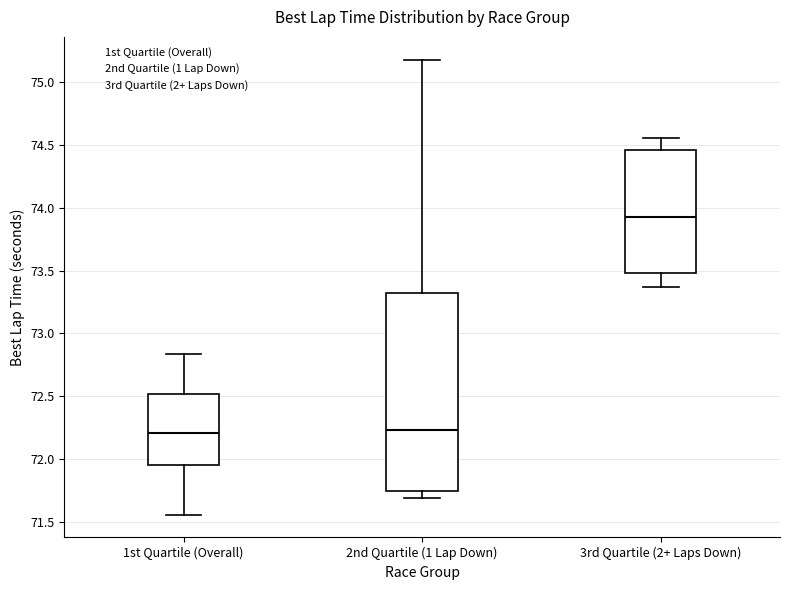

Reading left to right, transcribe this box plot: for each box, give where its median line is, the range the box spans, and where its two whiskers end, as read against the y-axis. The values are not printed on the chart, so give them approximately, as read against the axis.

1st Quartile (Overall): median 72.20, box 71.95 to 72.50, whiskers 71.55 to 72.85
2nd Quartile (1 Lap Down): median 72.25, box 71.75 to 73.30, whiskers 71.70 to 75.20
3rd Quartile (2+ Laps Down): median 73.95, box 73.50 to 74.45, whiskers 73.35 to 74.55